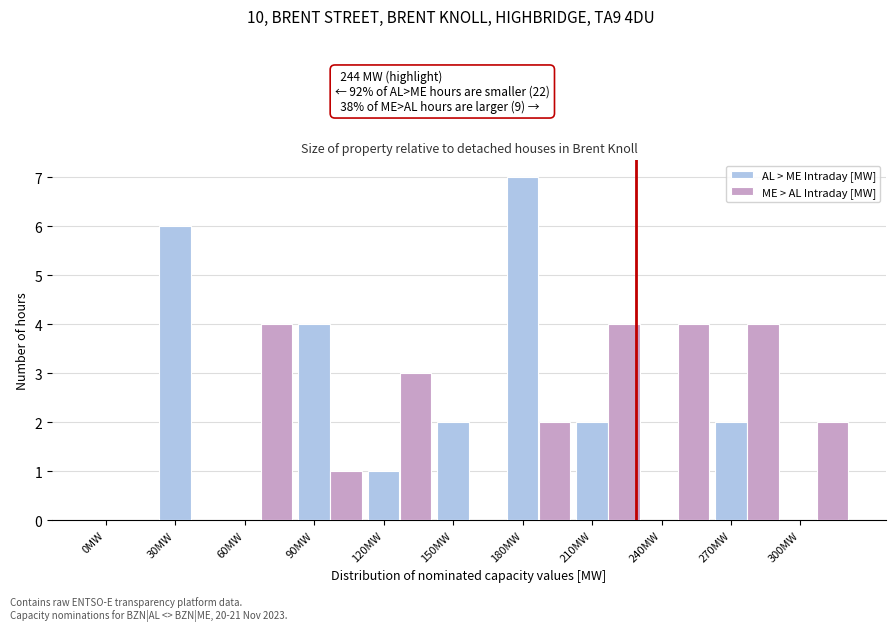

What is the sum of the ME > AL Intraday [MW] values at 180MW and 60MW?

6